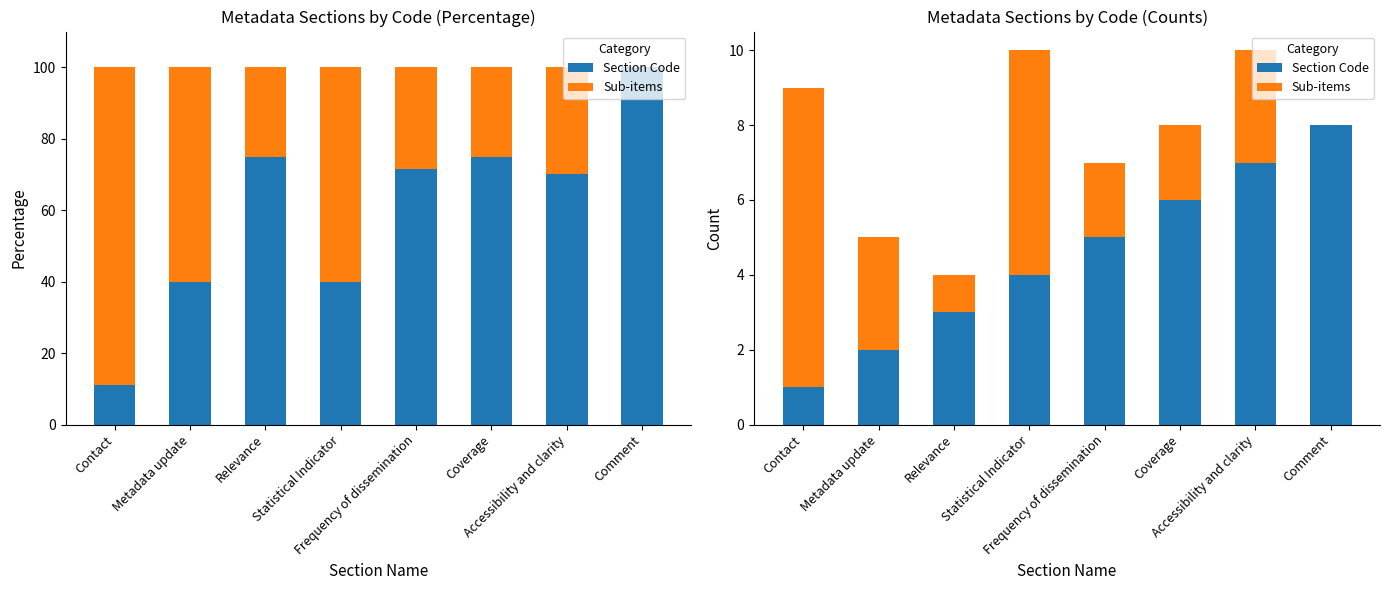

List the series in order of their overall mean, highest first.

Section Code, Sub-items